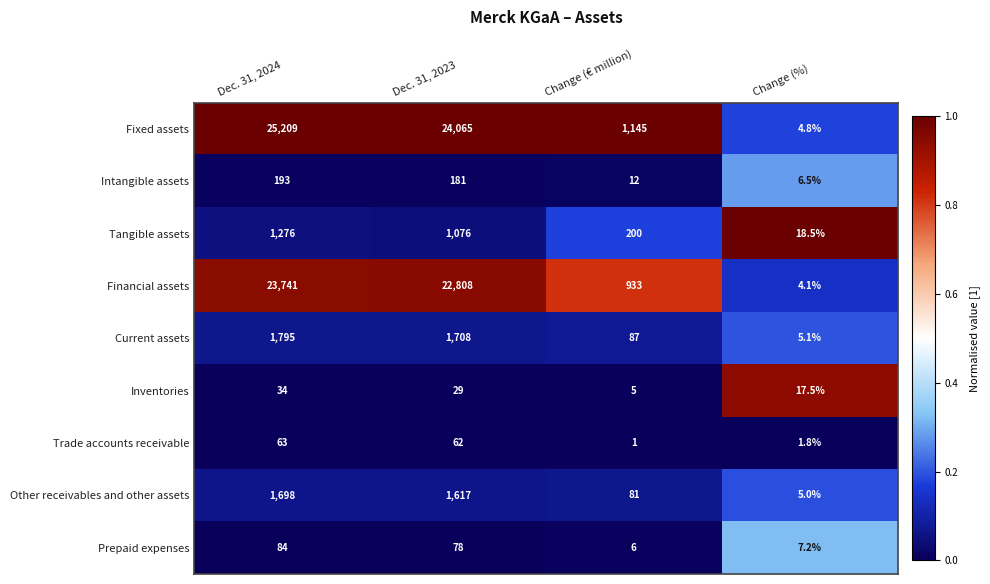

Which category has the lowest value in the Financial assets series?

Change (%)